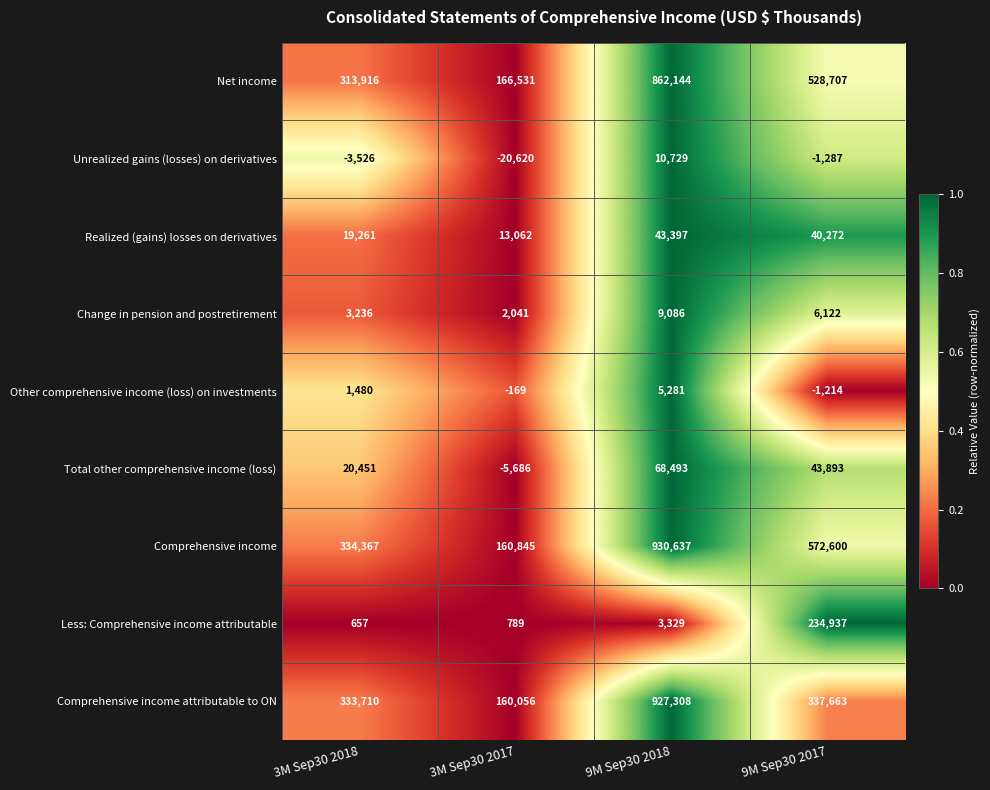

Is it true that Total other comprehensive income (loss) equals 43893 at 9M Sep30 2017?

True